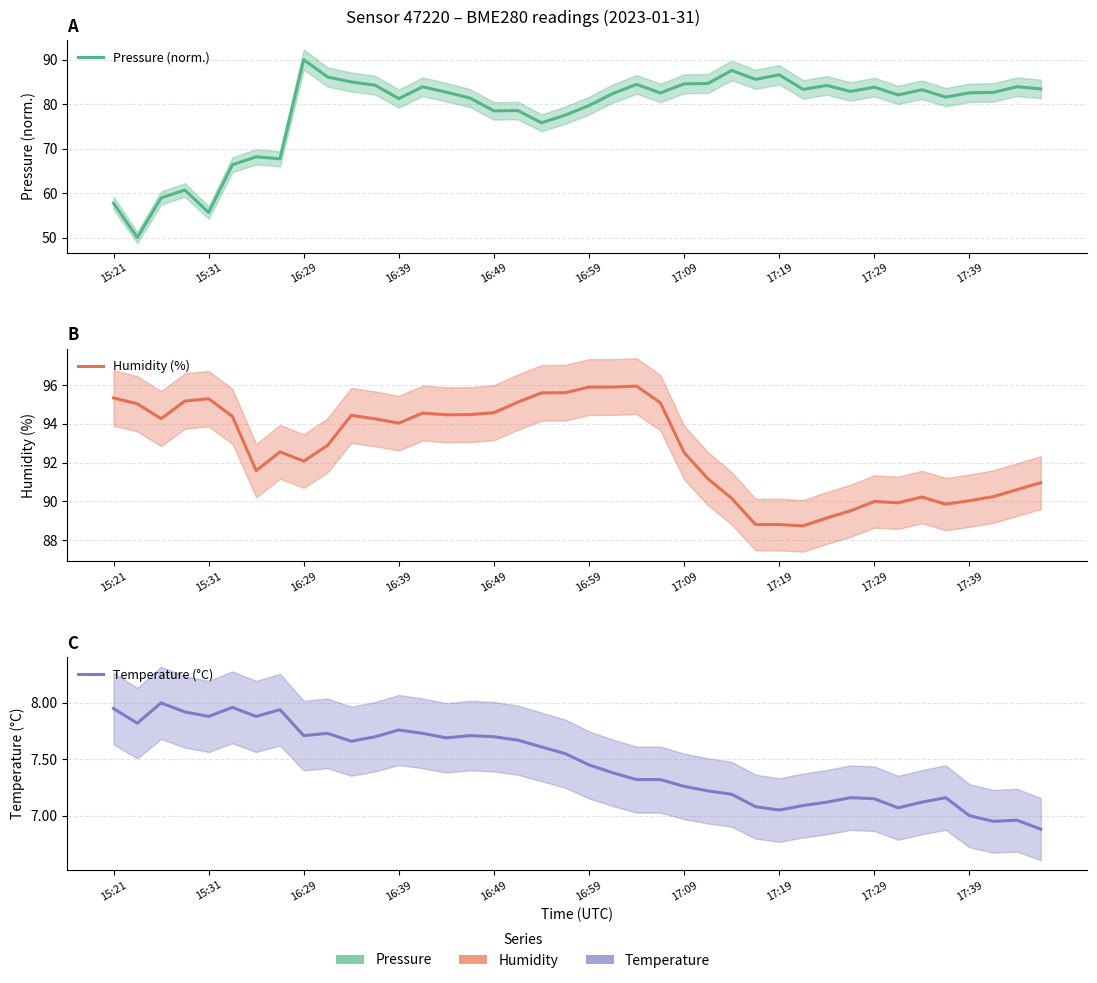

How many values in the Humidity (%) series exceed 94?

20